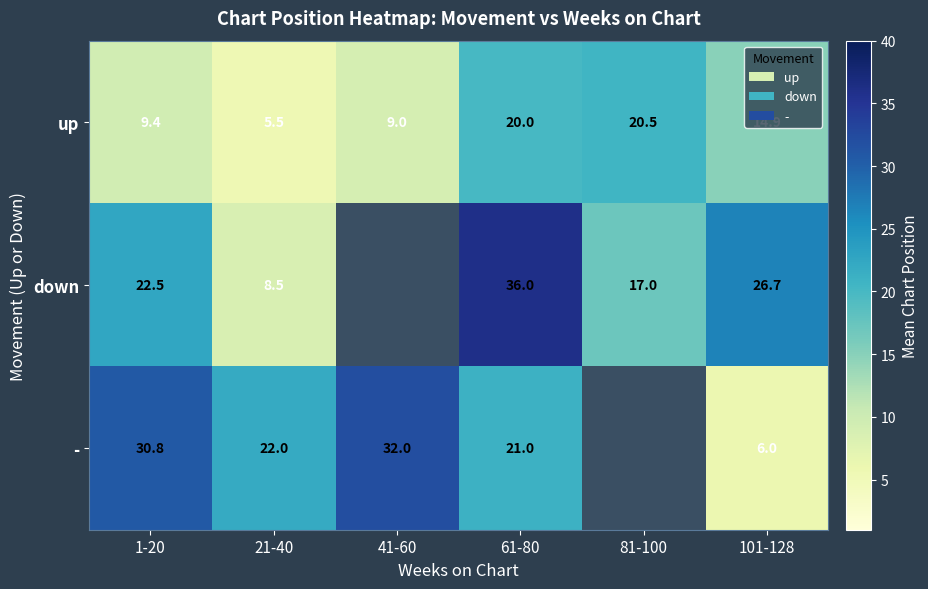

What is the difference between the up values at 21-40 and 41-60?

3.5